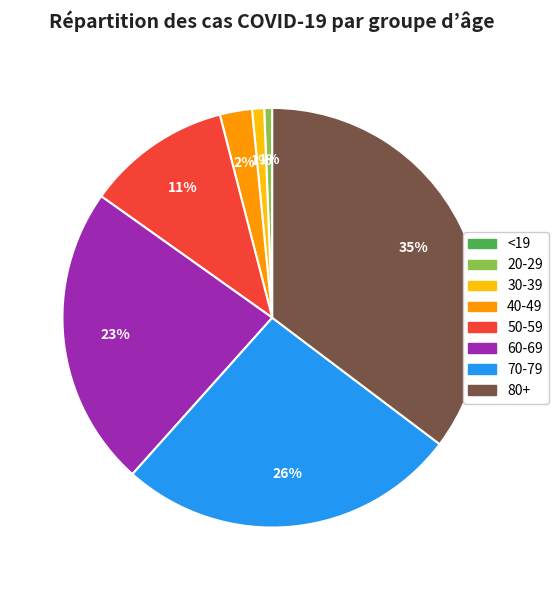

What is the ratio of the value at 80+ to the value at 70-79?

1.3